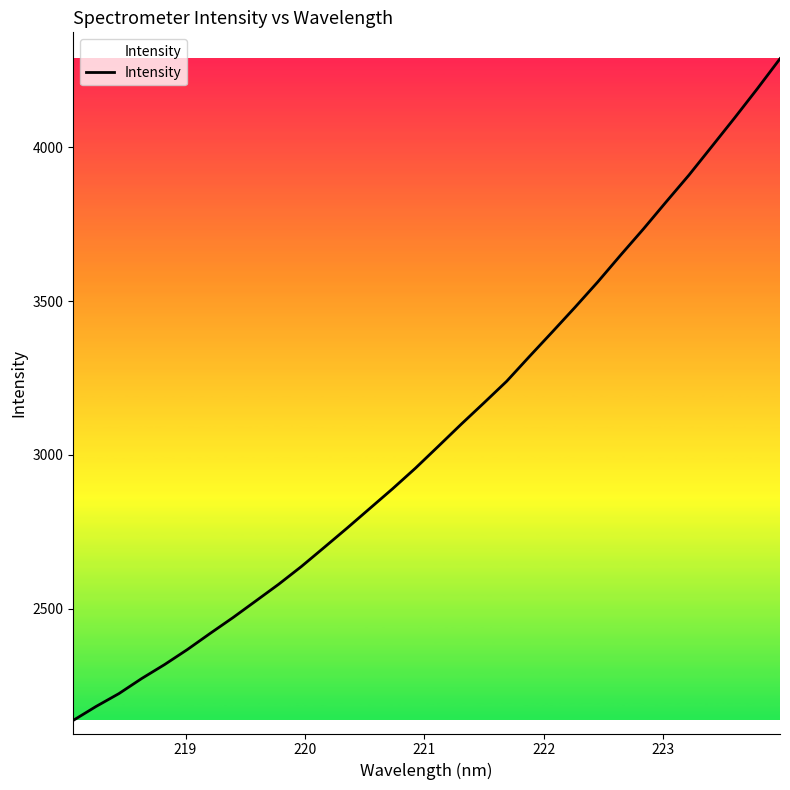

What is the difference between the maximum and minimum values?

2151.9